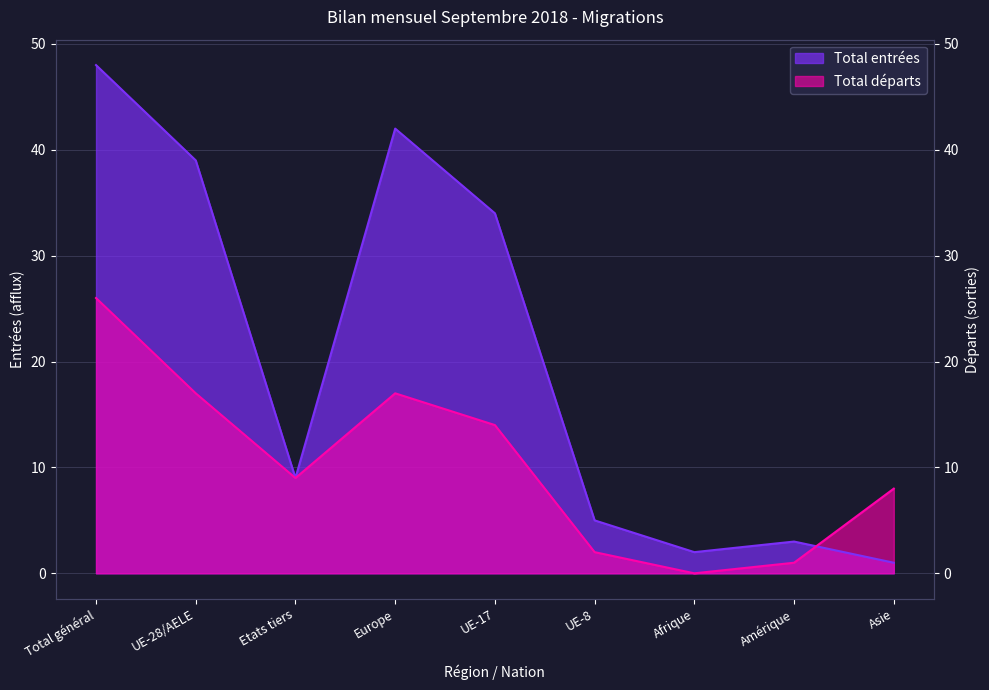

What is the spread (max minus min) of values at Asie?

7